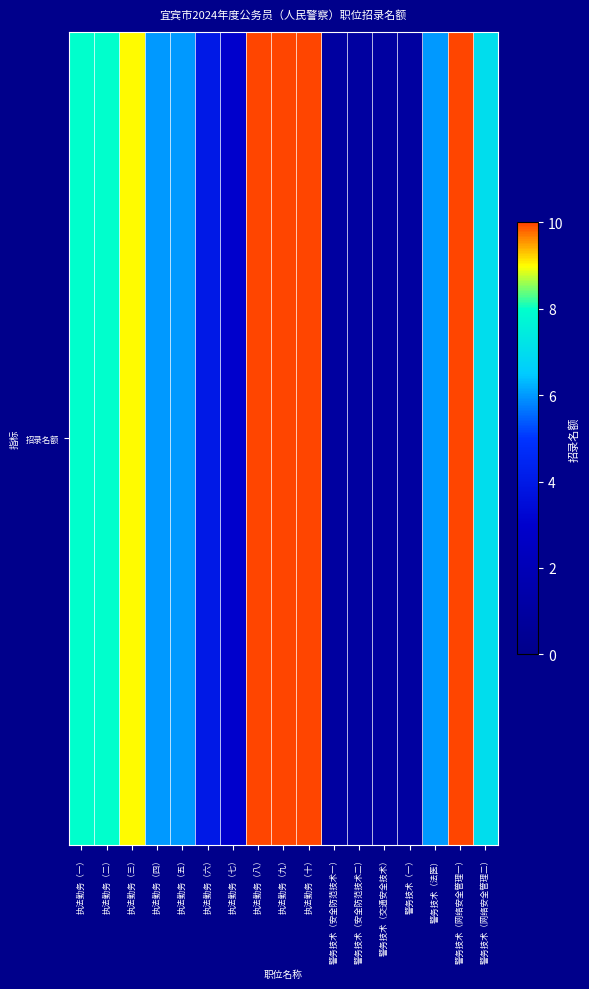

What is the change in value from 执法勤务（一） to 执法勤务（八）?

+2